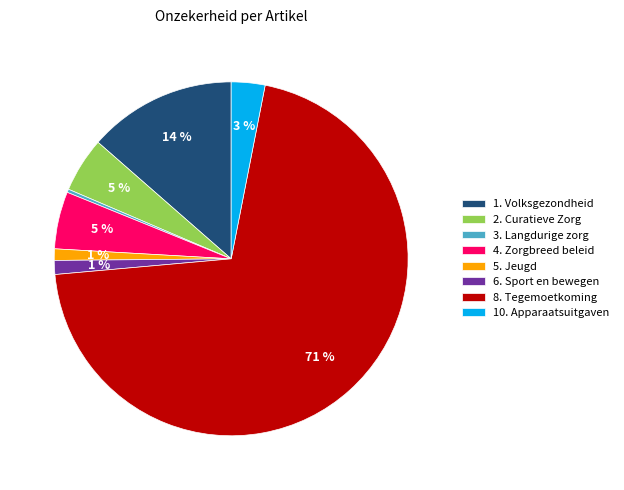

How many slices are in this pie chart?

8